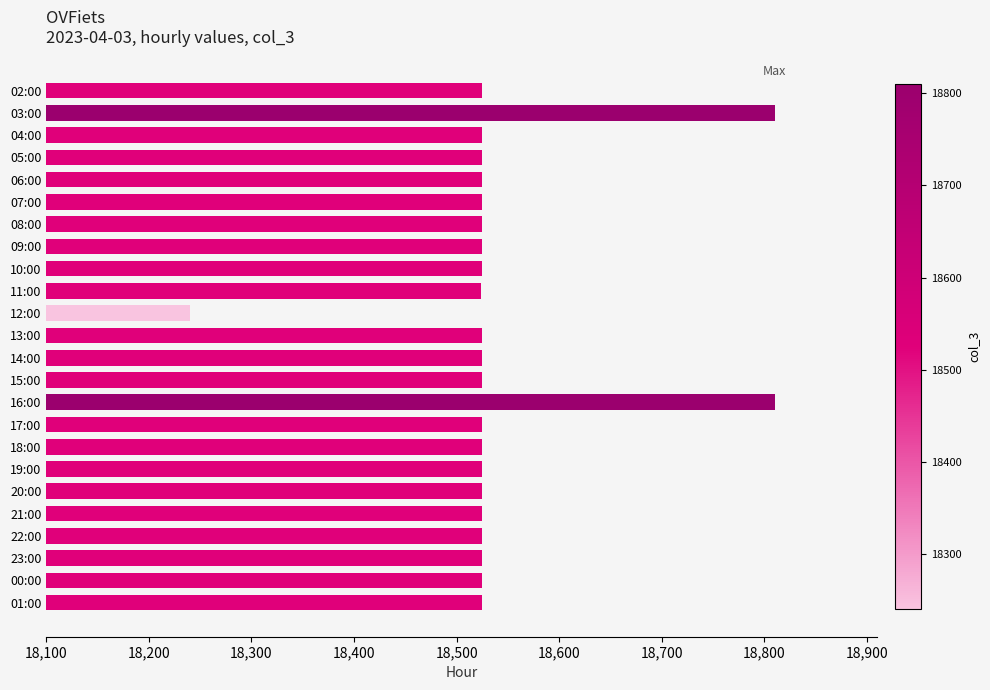

What is the label of the 23rd bar from the bottom?

03:00